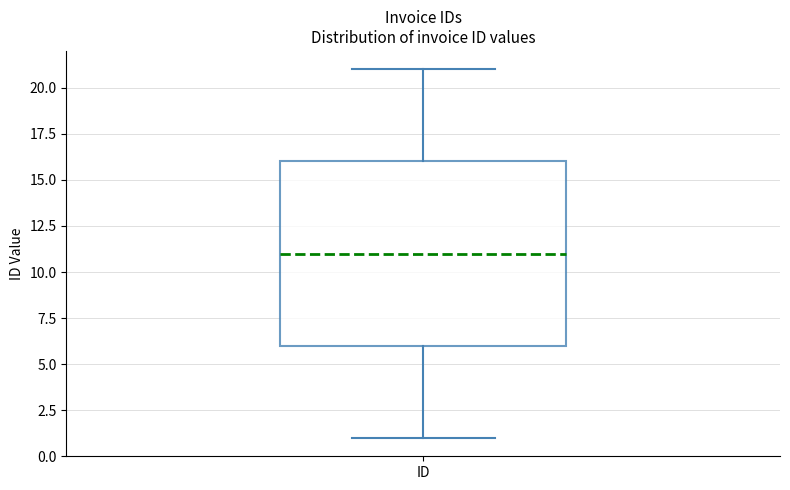

Read this box plot against the y-axis: the position of the median line, the range covered by the box, and the ends of both whiskers. The values are not printed on the chart, so give them approximately, as read against the axis.

median 11, box 6 to 16, whiskers 1 to 21